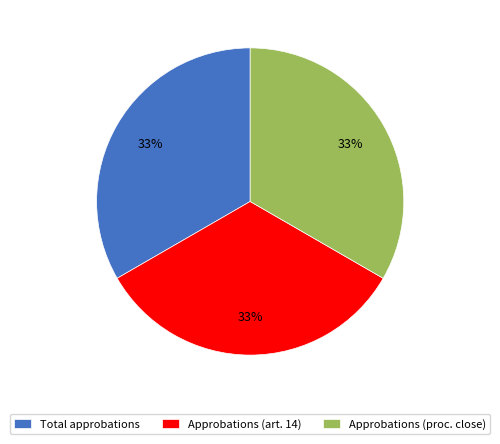

Is it true that Approbations (art. 14) is 33% of the pie?

True